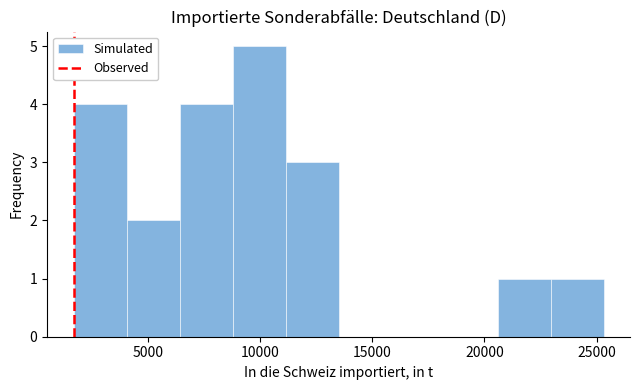

Reading left to right, list every bar in this chart as the range it spans on the x-axis followed by its height. Neither the bar edges nor the heights are printed on the chart, so give them approximately, as read against the axes.

1500 to 4000: 4
4000 to 6500: 2
6500 to 9000: 4
9000 to 11000: 5
11000 to 13500: 3
13500 to 16000: 0
16000 to 18000: 0
18000 to 20500: 0
20500 to 23000: 1
23000 to 25500: 1